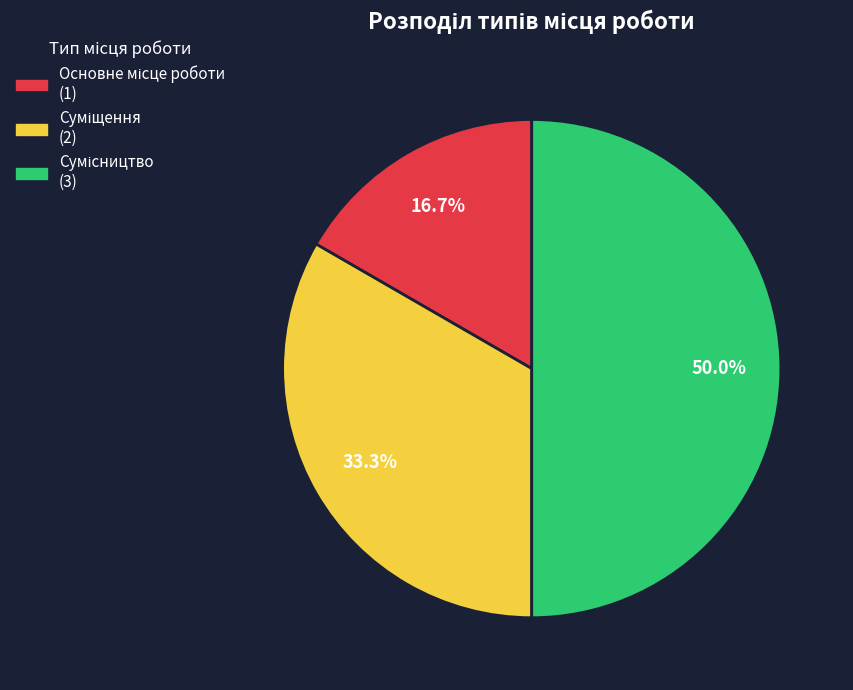

Count the number of slices in the pie.

3